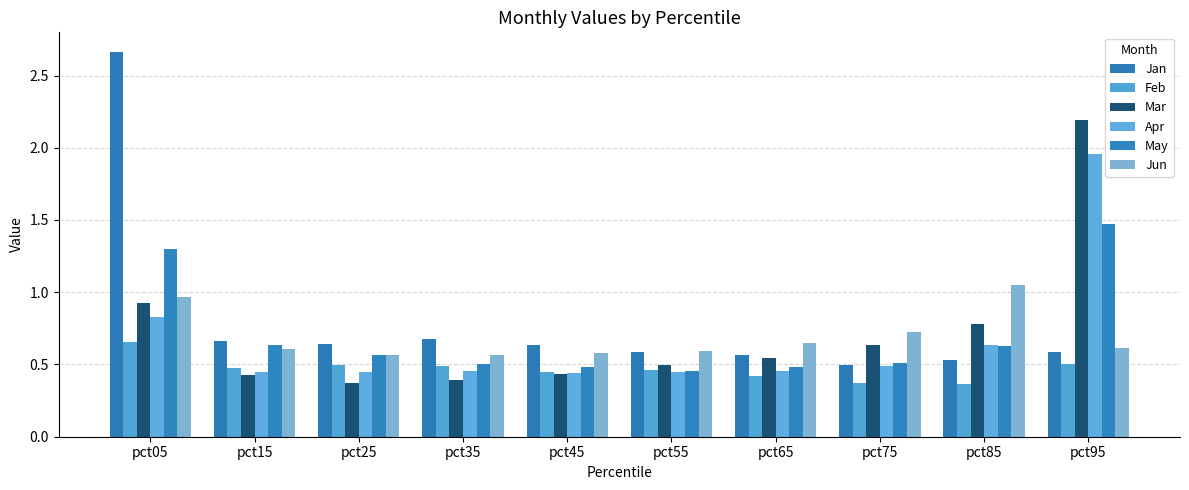

What is the maximum value for Jun?

1.1